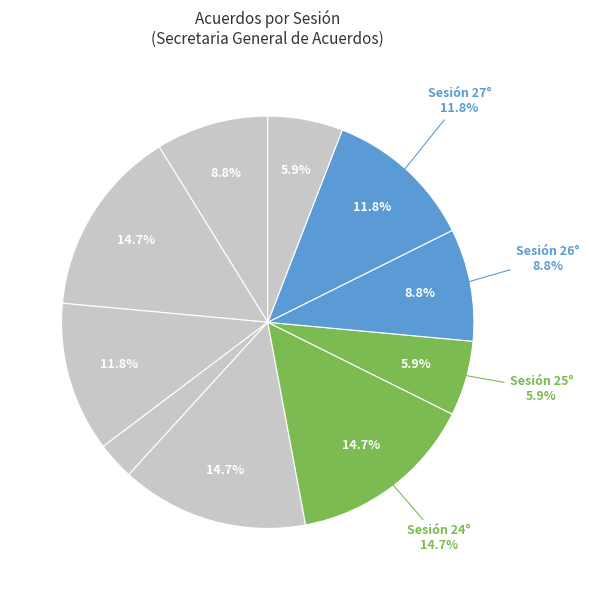

Rank the categories by value from highest to lowest.

Sesión 20°, Sesión 23°, Sesión 24°, Sesión 21°, Sesión 27°, Sesión 19°, Sesión 26°, Sesión 25°, Sesión 28°, Sesión 22°